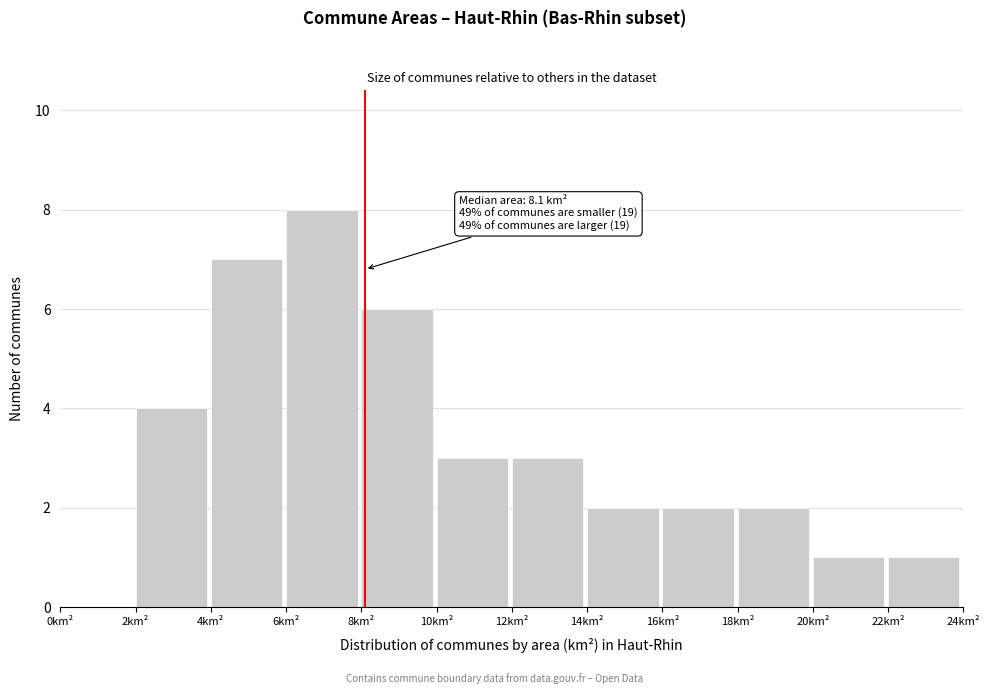

Which range on the x-axis has the tallest bar?

6 to 8